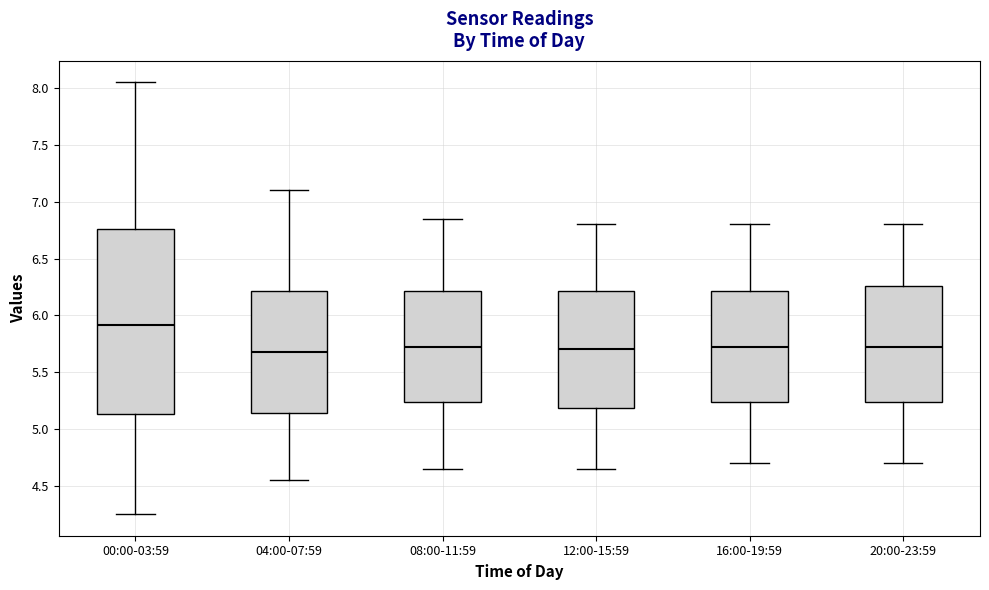

Comparing the boxes themselves (not the whiskers), which one is the tallest?

00:00-03:59